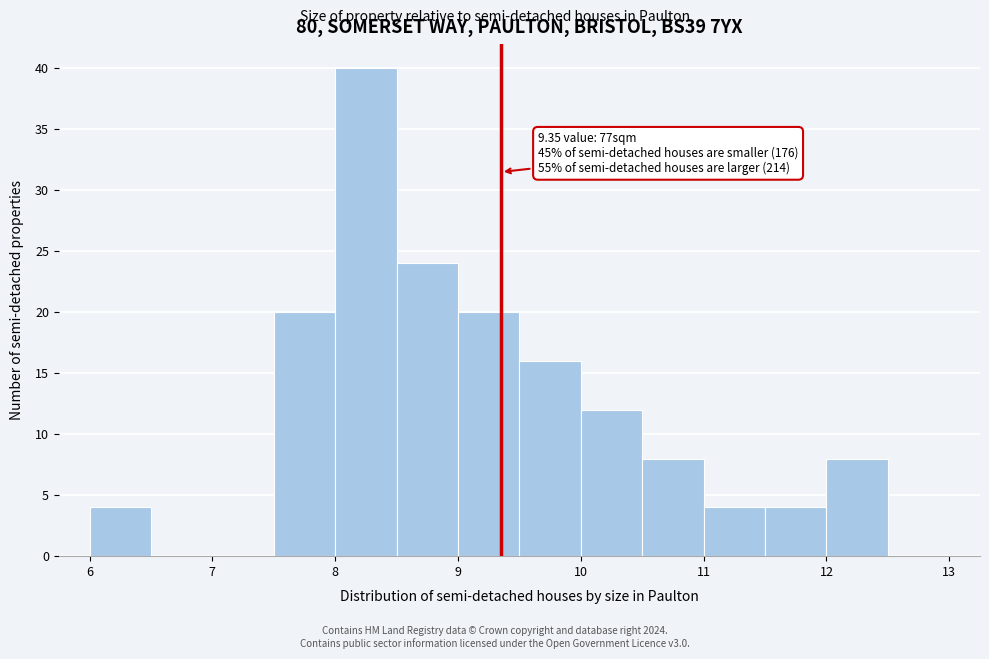

Over which range of the x-axis is the bar tallest?

8.0 to 8.5